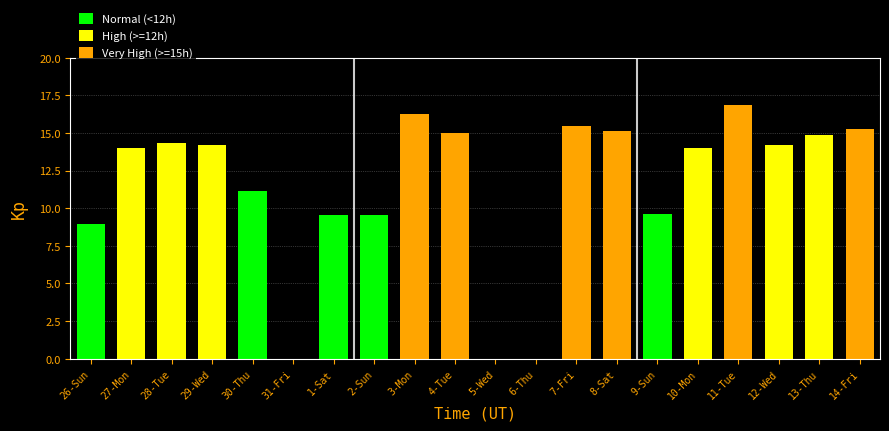

True or false: the data shows 25.6 at 7-Fri.

False